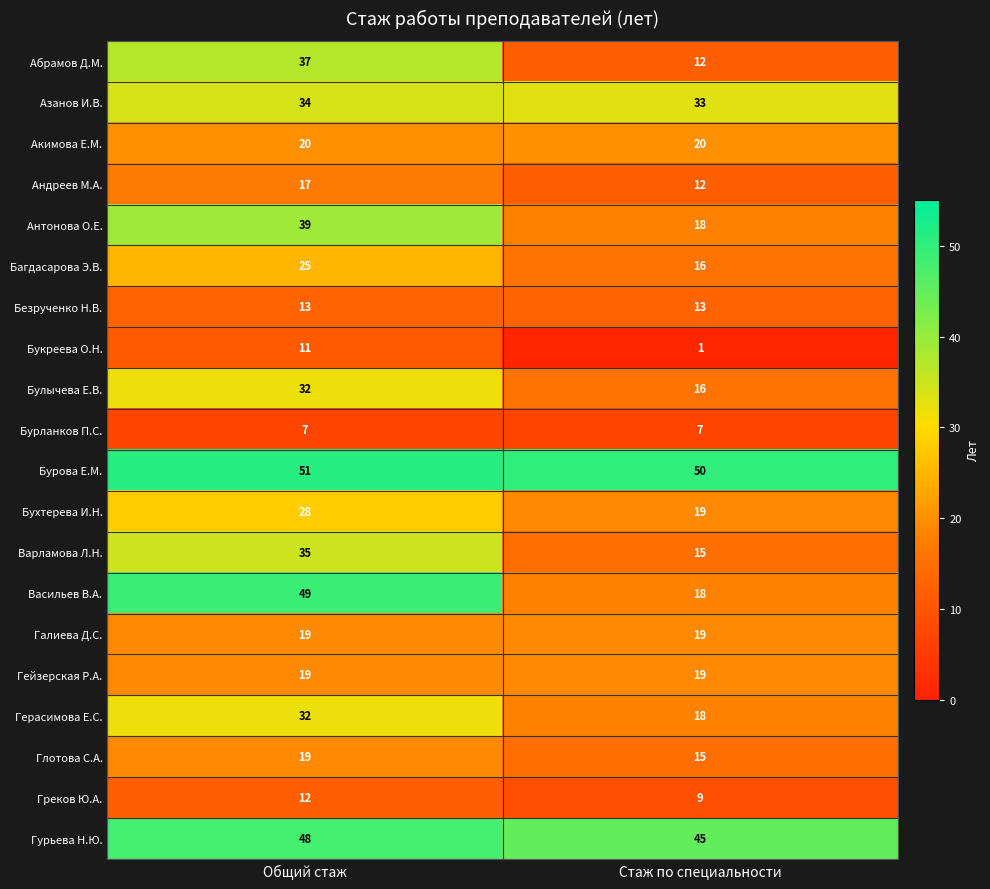

Rank the categories by Гурьева Н.Ю. value from highest to lowest.

Общий стаж, Стаж по специальности